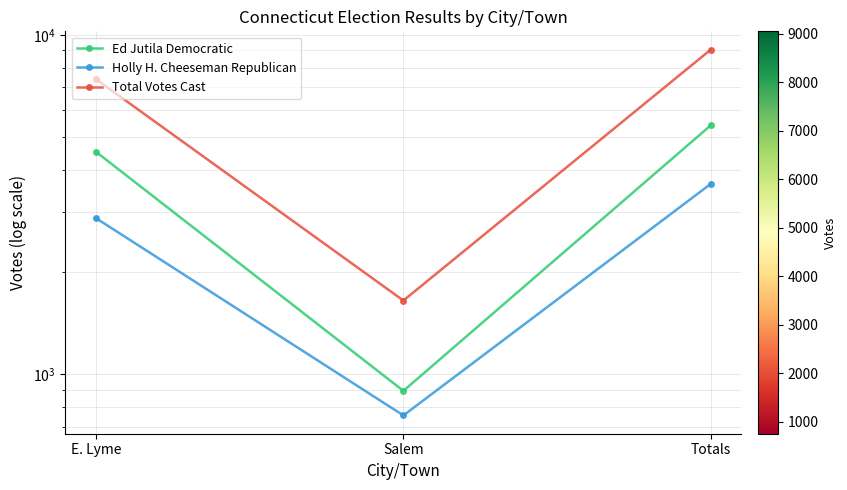

What is the minimum value shown in the chart?

755